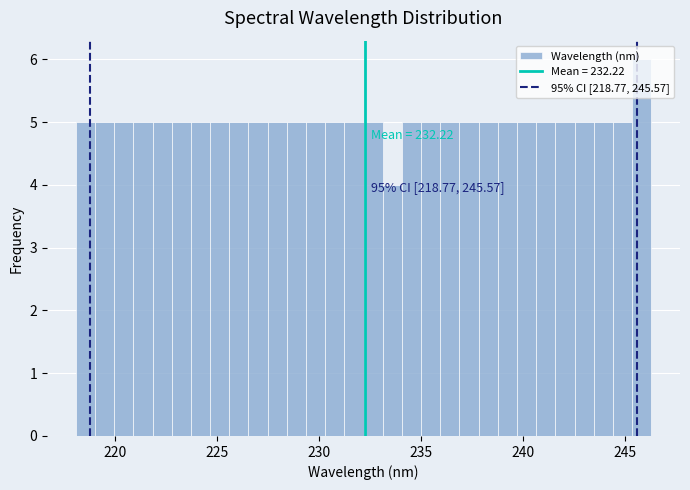

Read against the x-axis, roughly where is the centre of the tallest bar?

246.0